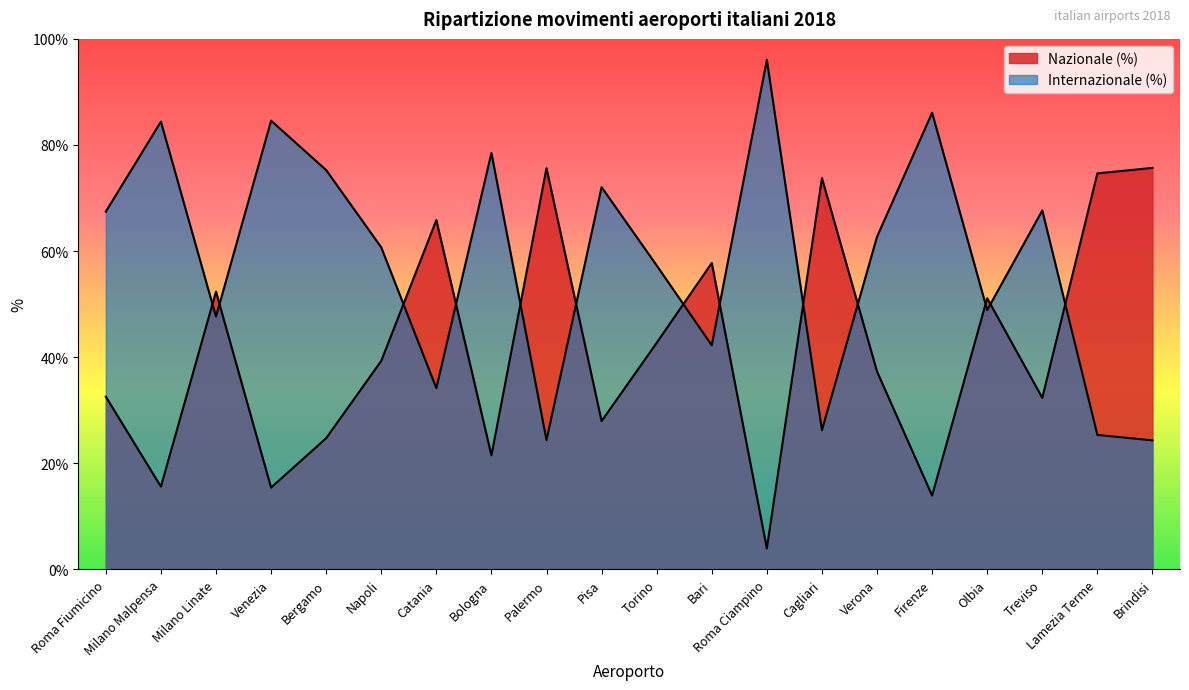

Where is the first local maximum for Internazionale (%)?

Milano Malpensa